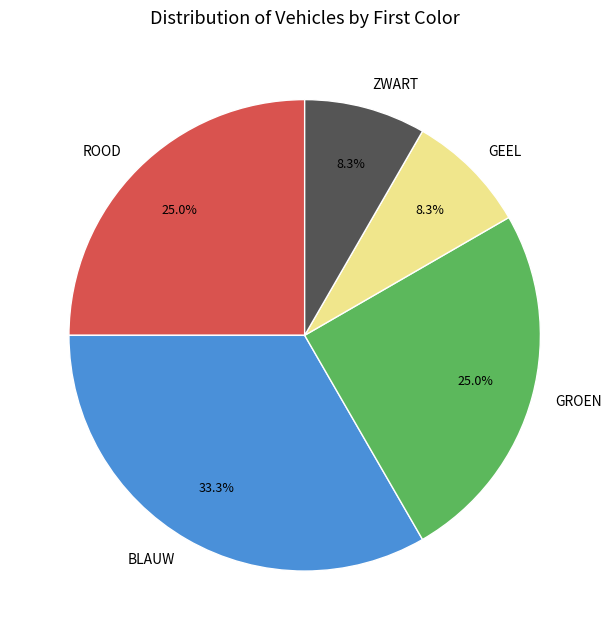

Between ROOD and BLAUW, which is larger?

BLAUW